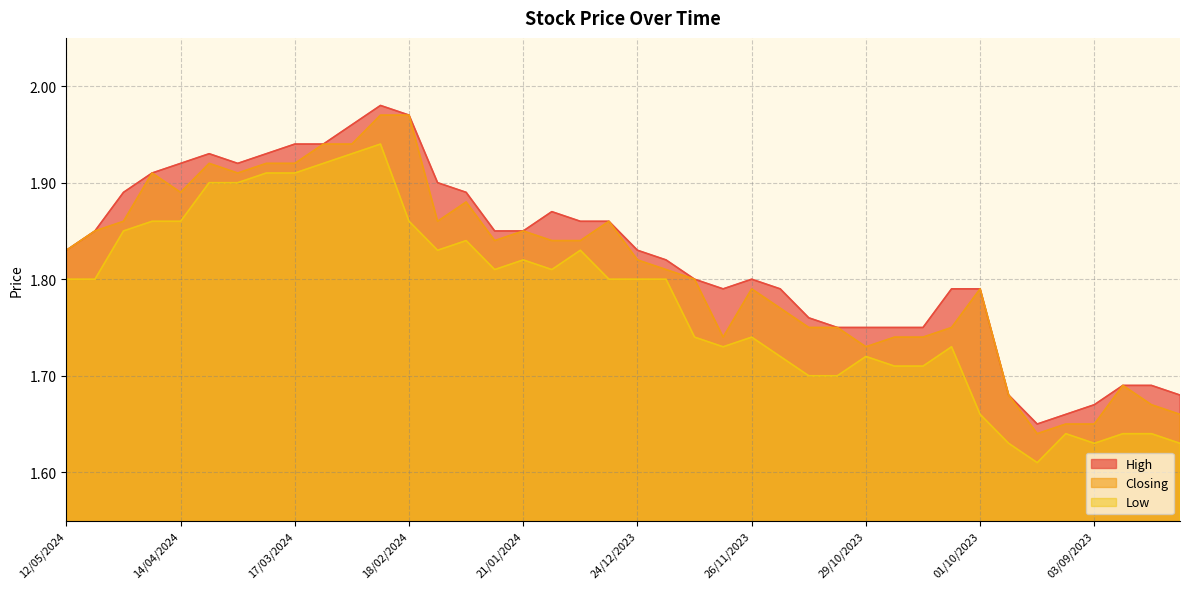

What are all the series names shown in the legend?

High, Closing, Low